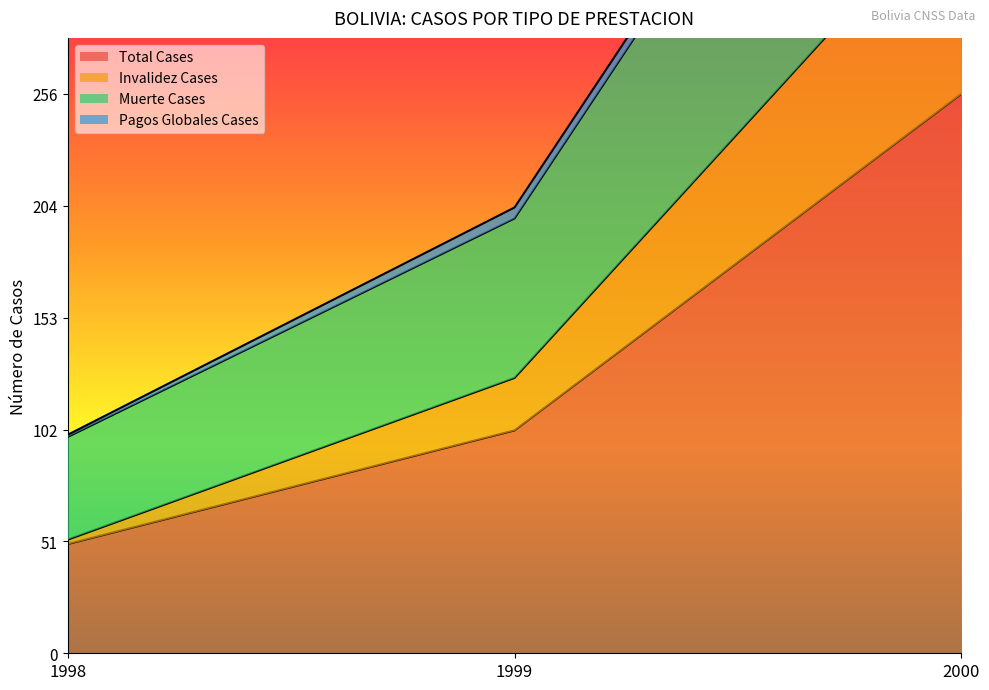

Where is Total Cases nearest to the value 153?

1999